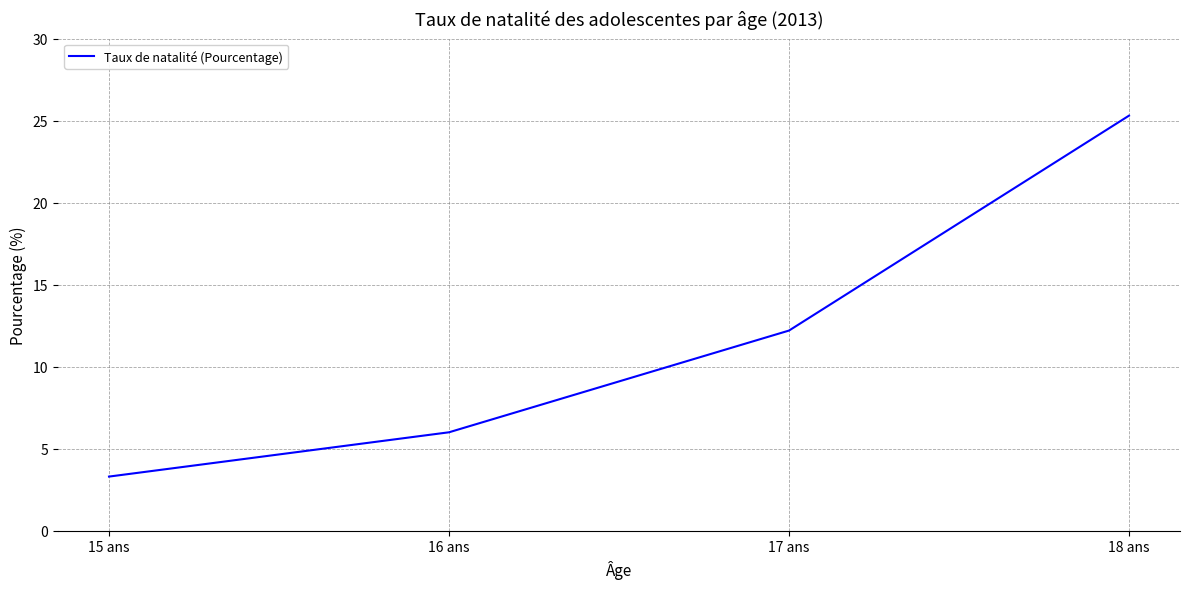

At which category does the chart reach its minimum across all series?

15 ans